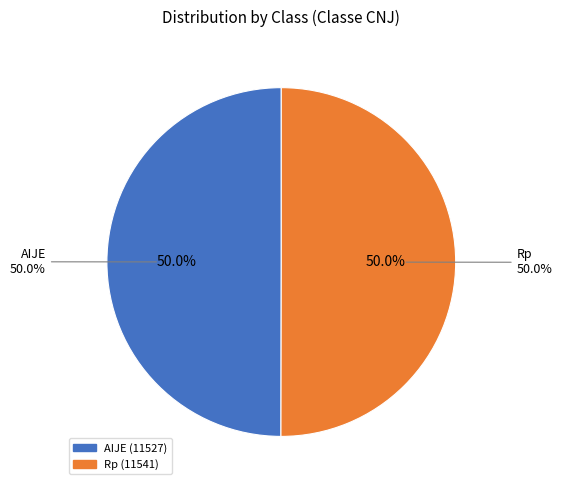

Approximately how many times larger is the value at Rp compared to AIJE?

1.0